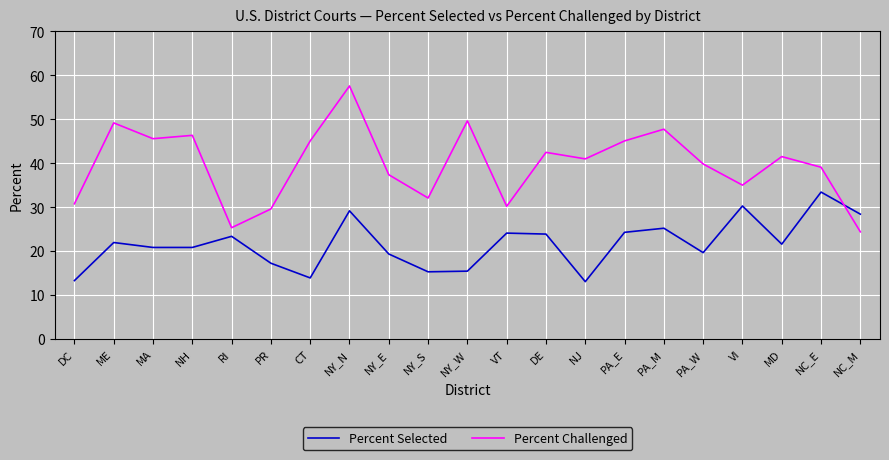

Is it true that Percent Challenged equals 45.1 at PA_E?

True